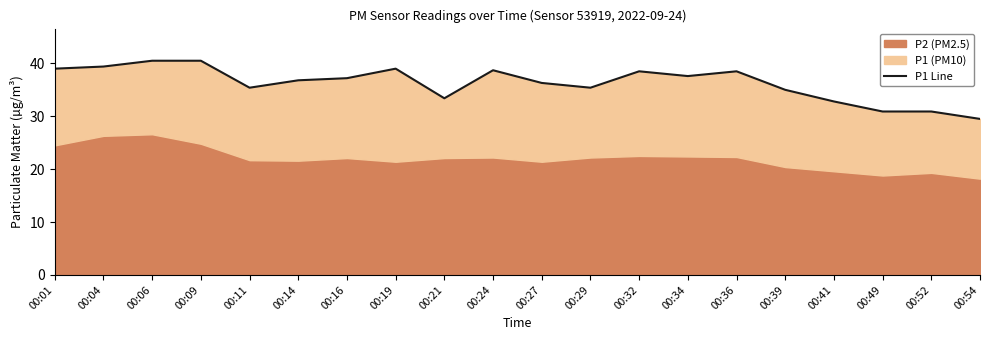

Which category has the highest value across all series?

00:06